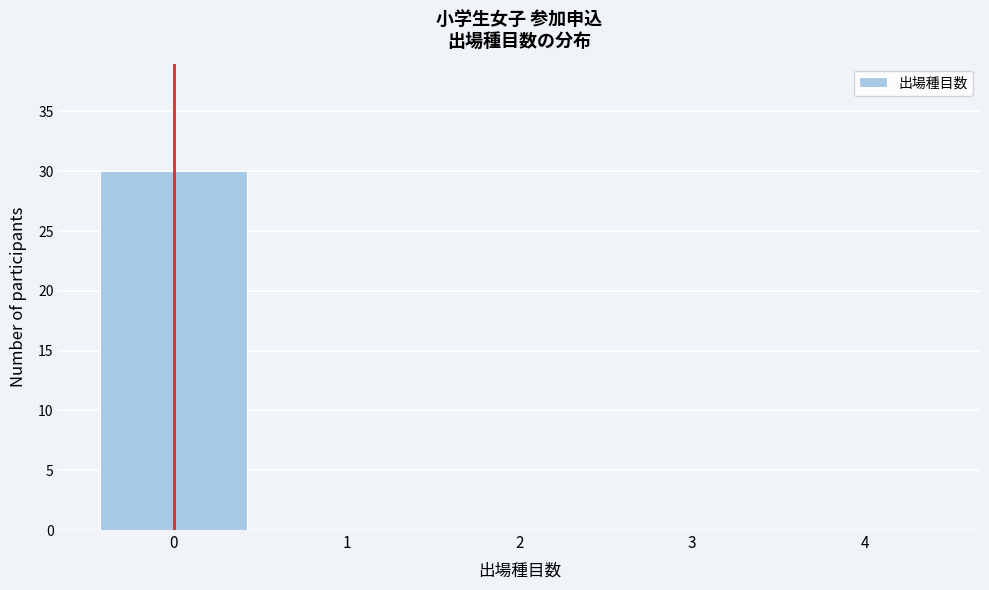

Reading left to right, transcribe this chart: for each bar, give the range it covers on the x-axis and its height. The values are not printed on the chart, so give them approximately, as read against the axis.

-0.5 to 0.5: 30
0.5 to 1.5: 0
1.5 to 2.5: 0
2.5 to 3.5: 0
3.5 to 4.5: 0